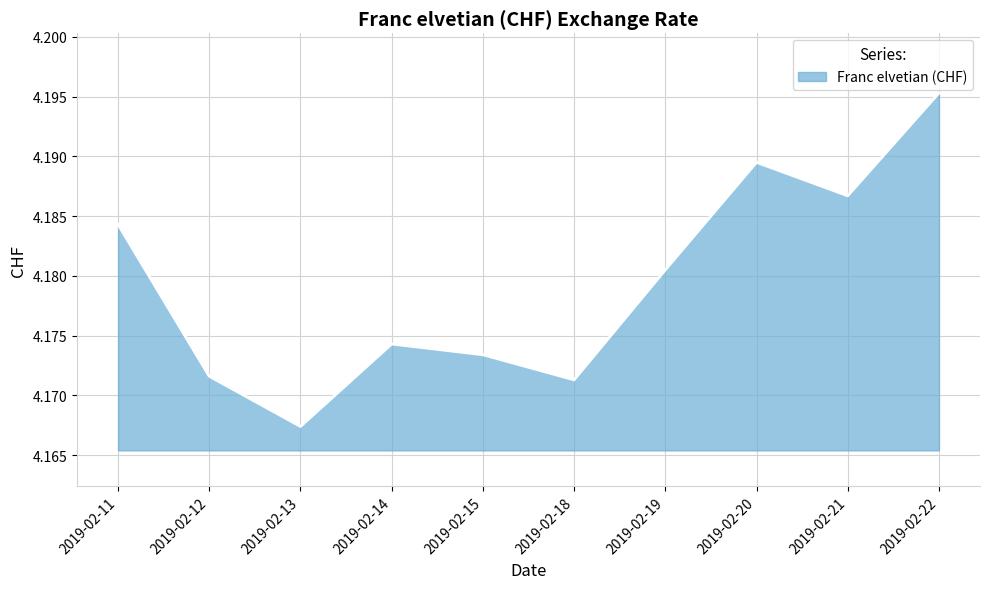

What is the ratio of the value at 2019-02-19 to the value at 2019-02-13?

1.0